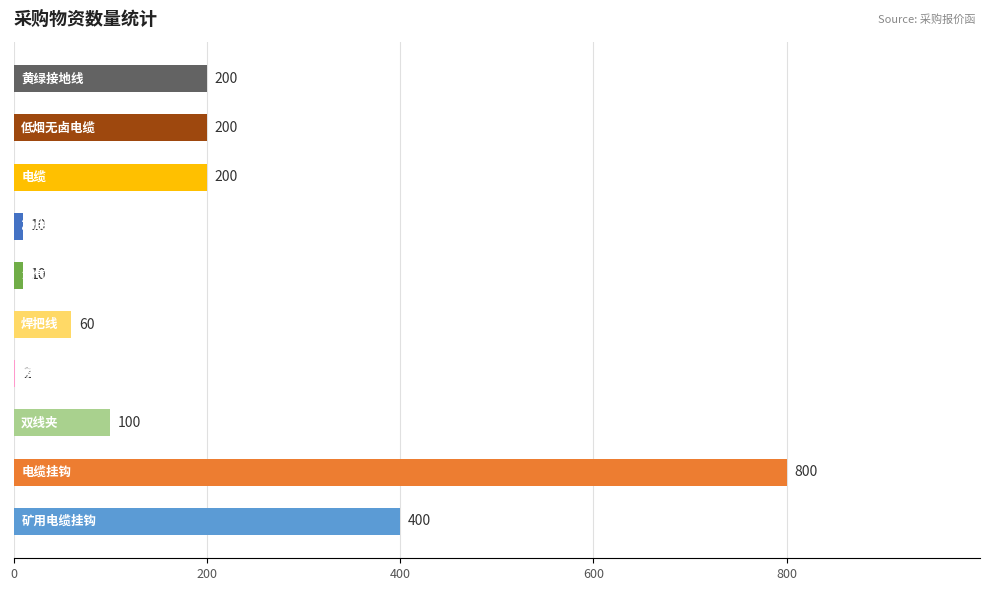

How many data points does each series have?

10